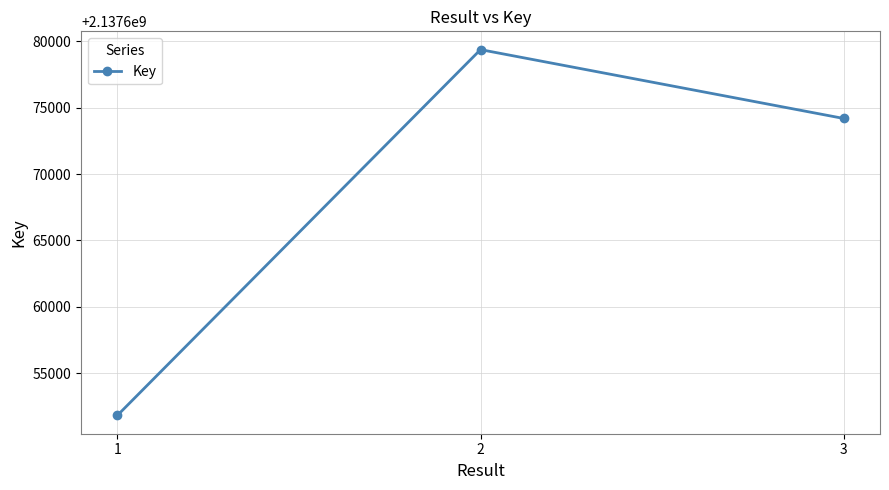

What value does the data have at 2, to the nearest 10?

2137679380